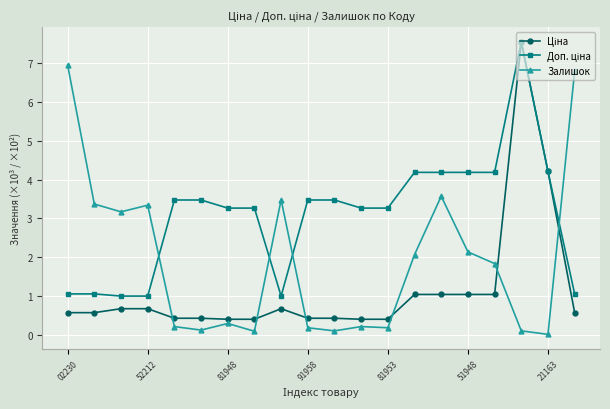

Is this an area chart (filled region under the line)?

No